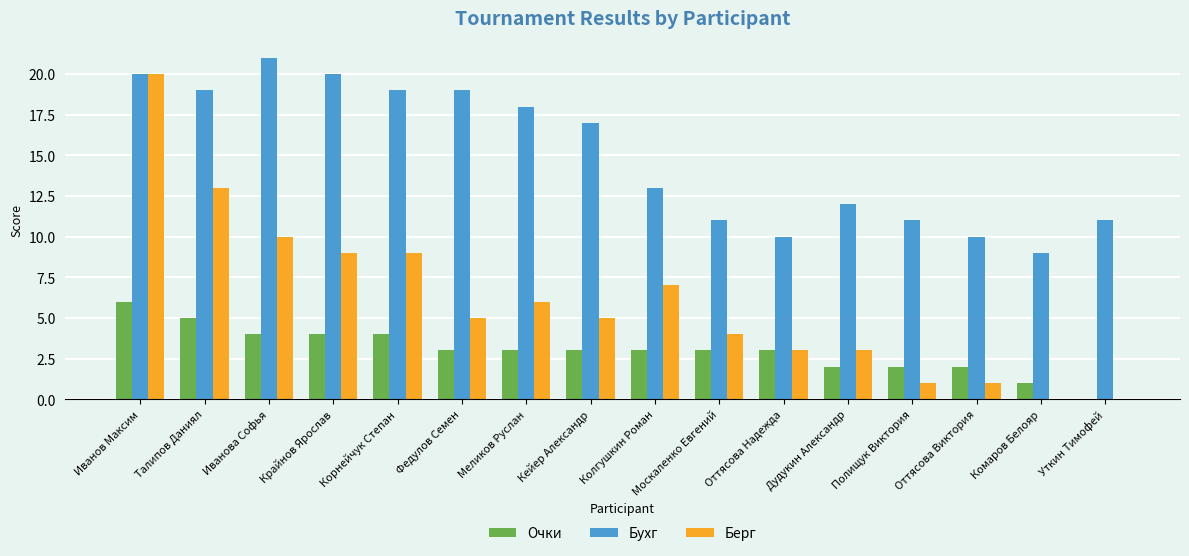

Count the number of data series in this chart.

3